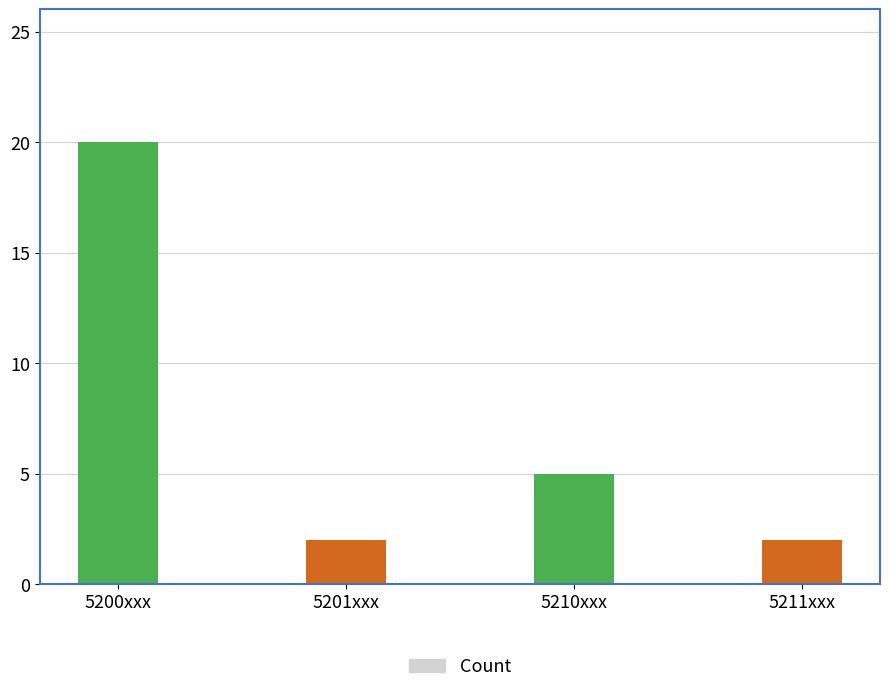

Where does the data first go above 5?

5200xxx